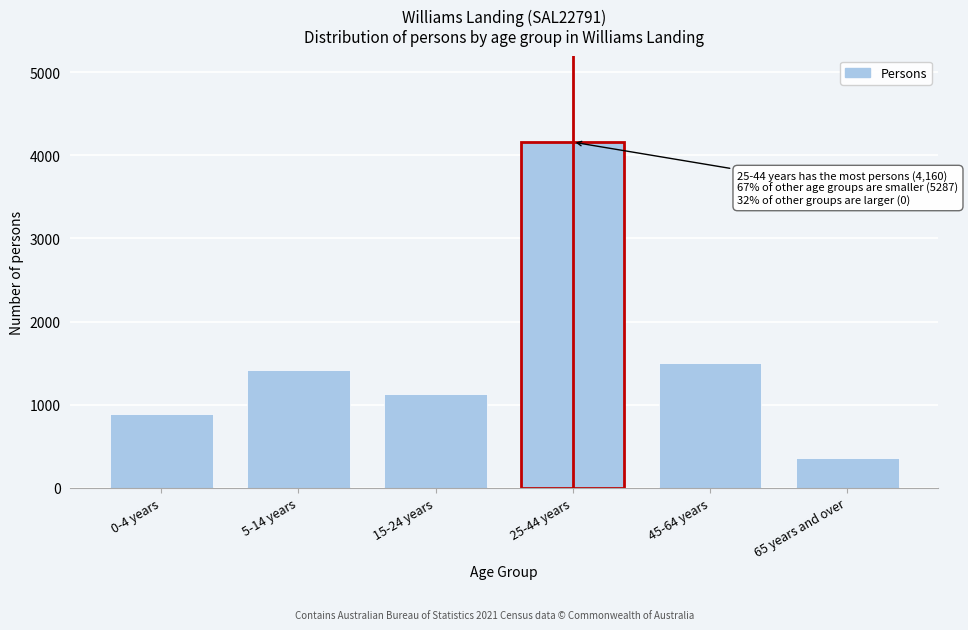

Reading right to left, transcribe all the data shown in this chart.

65 years and over=362	45-64 years=1502	25-44 years=4160	15-24 years=1124	5-14 years=1417	0-4 years=882